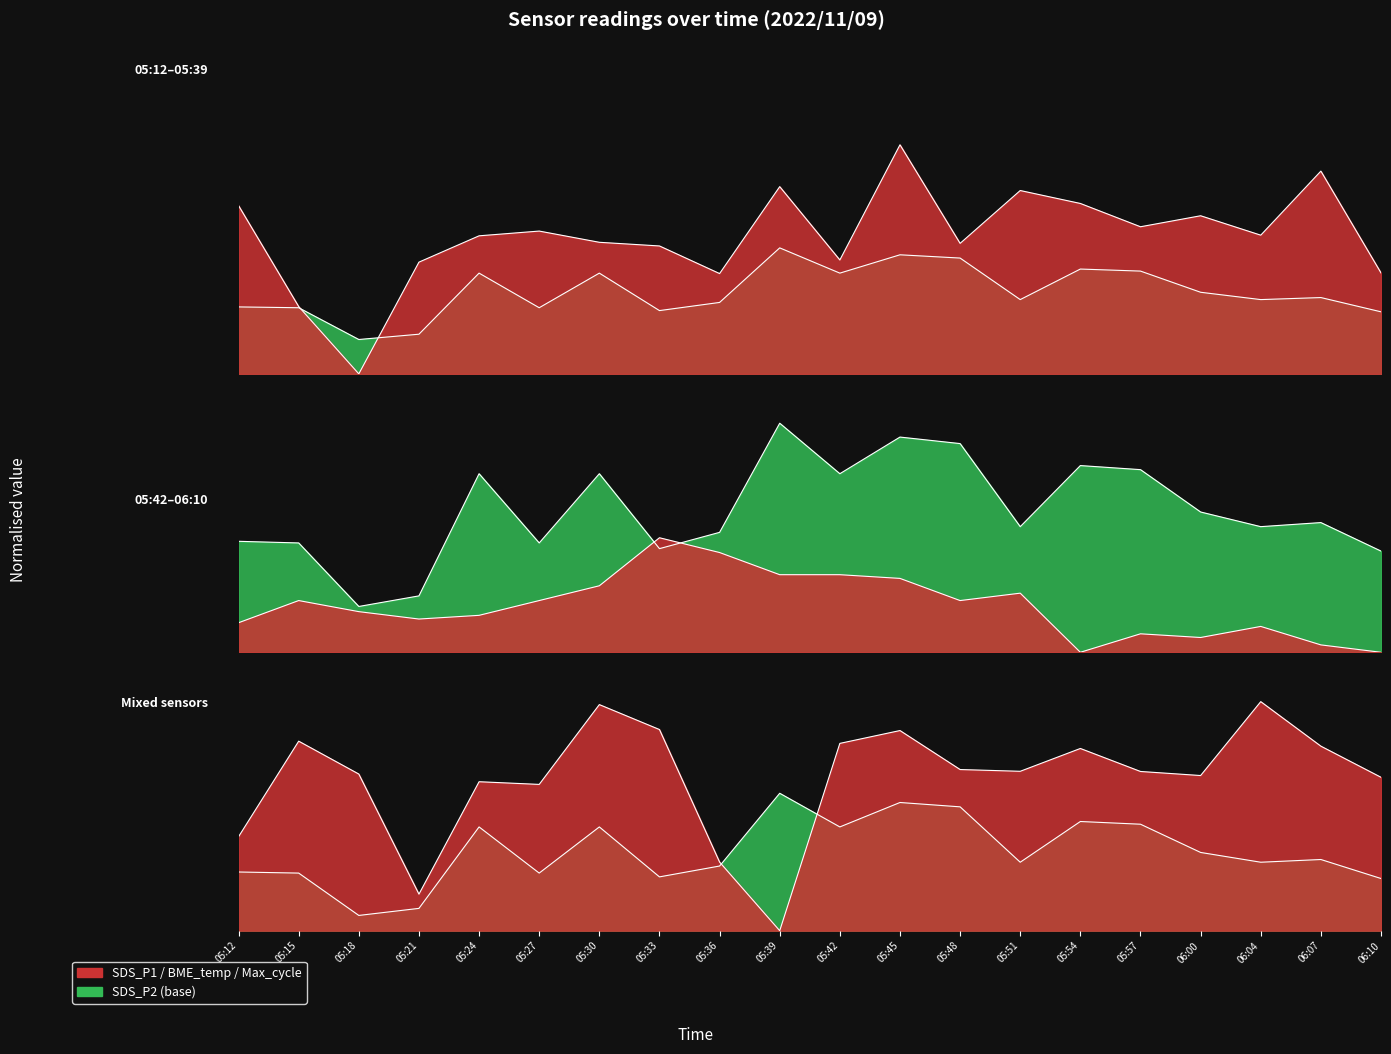

What is the total value across all series at 06:10?

2.4